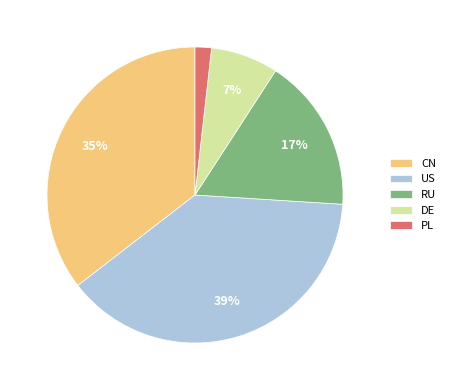

Count the number of slices in the pie.

5